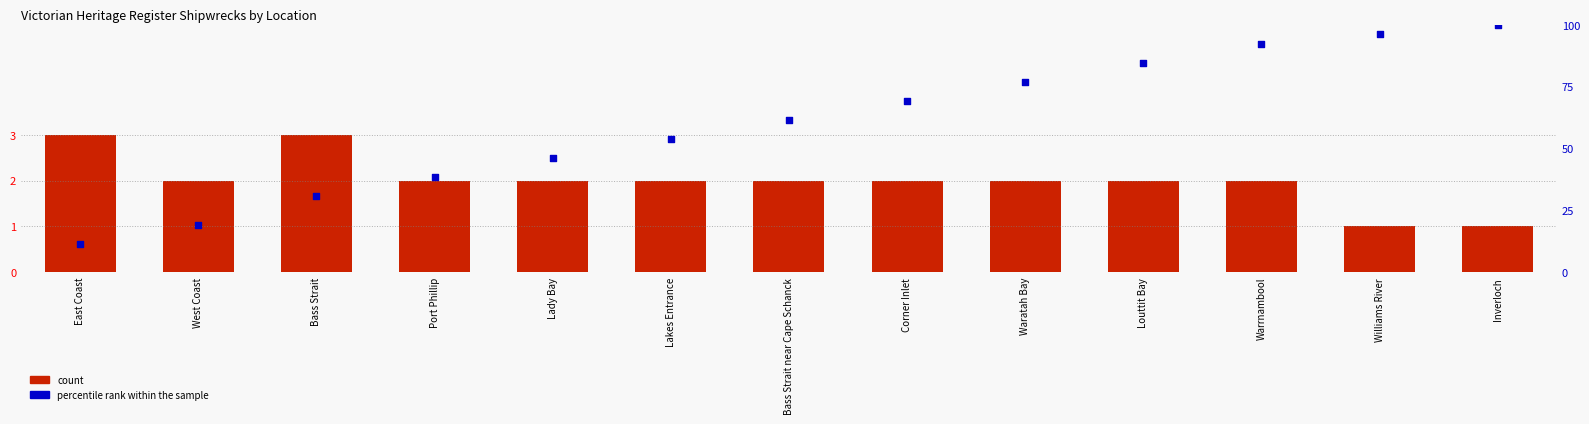

What are all the series names shown in the legend?

count, percentile rank within the sample